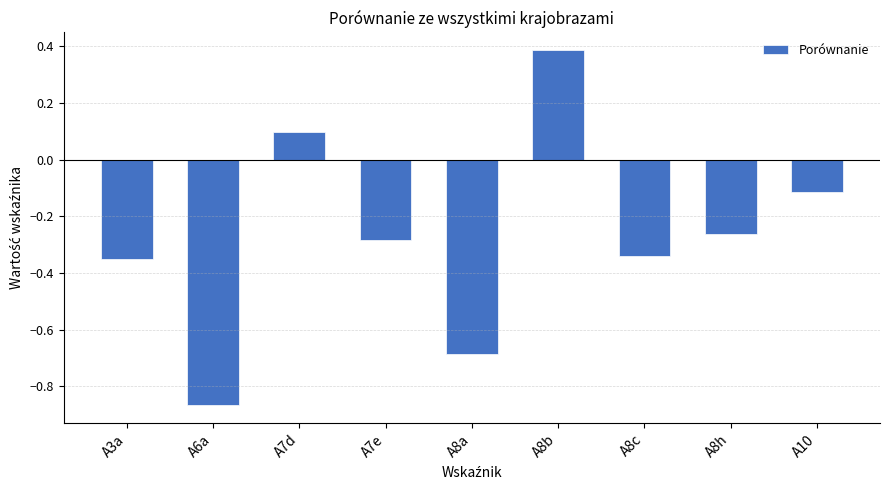

At which label does the data first exceed 0?

A7d